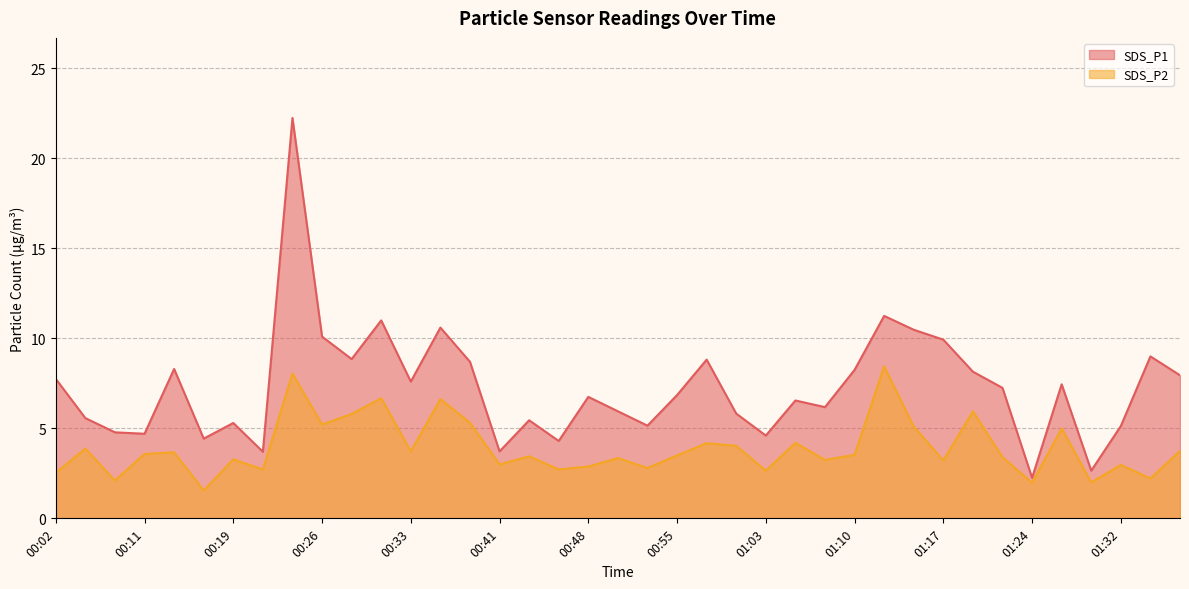

How many lines are shown in the chart?

2